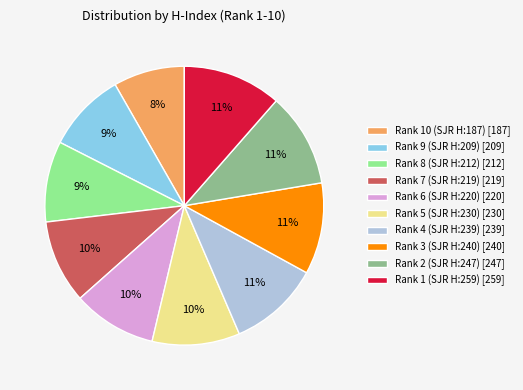

The Rank 10 (SJR H:187) slice represents 8% of the pie. True or false?

True